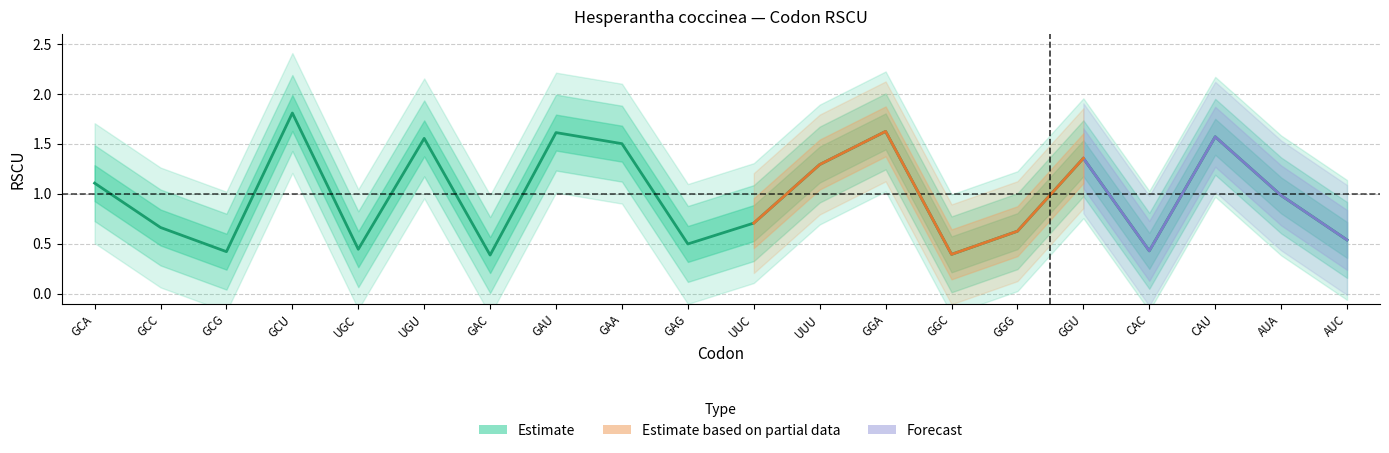

What is the sum of all values?

19.5